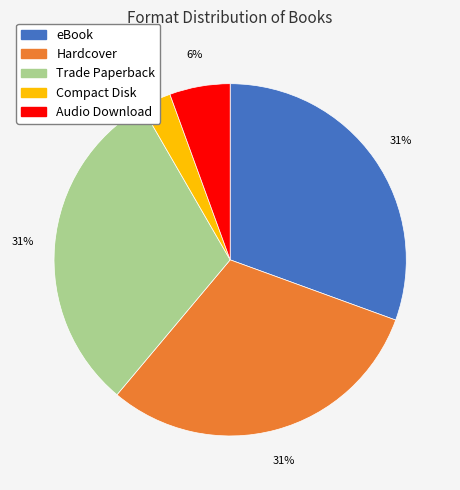

Is it true that eBook is 31% of the pie?

True